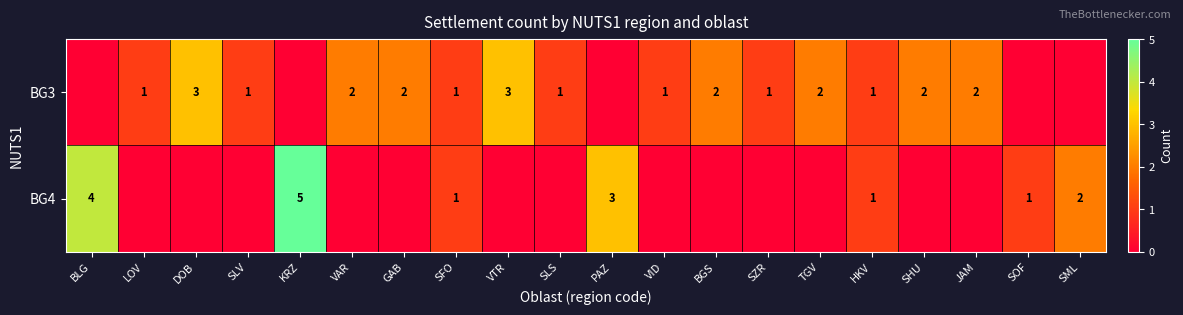

Is it true that BG3 equals 3 at GAB?

False